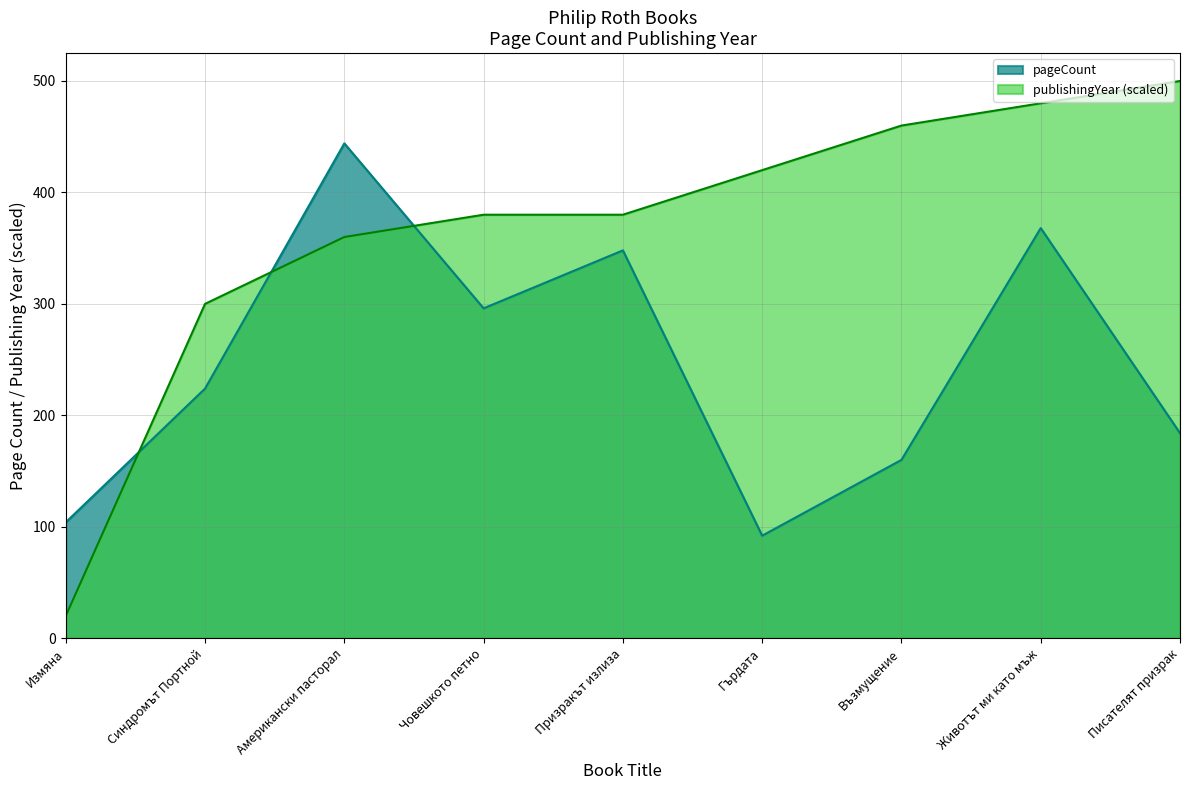

List the labels in order of pageCount value, smallest first.

Гърдата, Измяна, Възмущение, Писателят призрак, Синдромът Портной, Човешкото петно, Призракът излиза, Животът ми като мъж, Американски пасторал